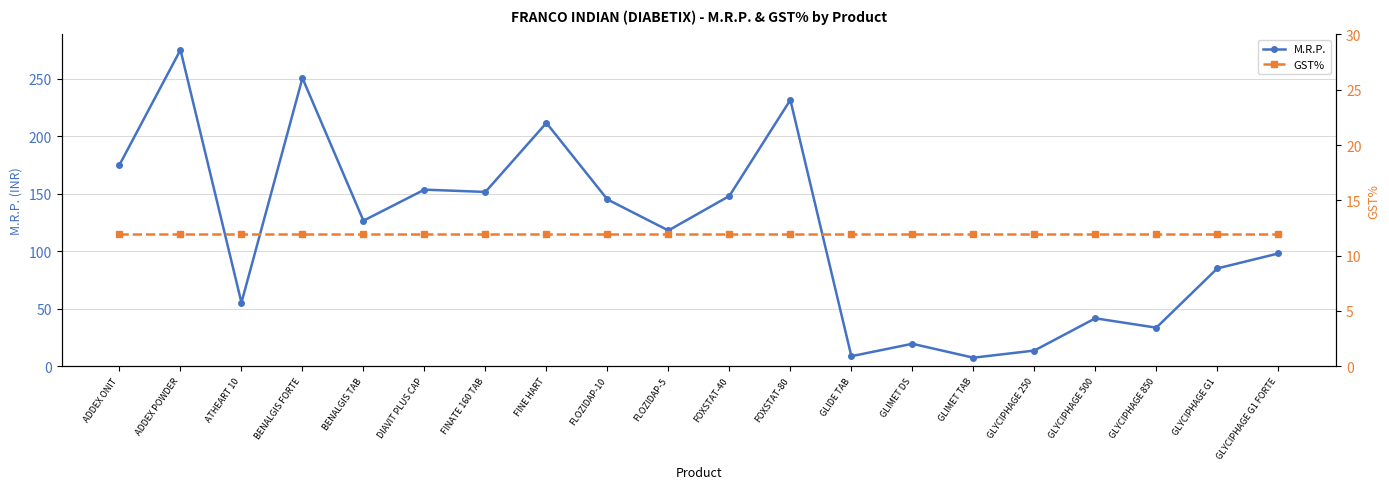

Reading left to right, what are all the values shown in this chart?

M.R.P.: ADDEX ONIT=175.0	ADDEX POWDER=275.0	ATHEART 10=55.2	BENALGIS FORTE=250.5	BENALGIS TAB=126.5	DIAVIT PLUS CAP=153.5	FINATE 160 TAB=151.5	FINE HART=211.5	FLOZIDAP-10=145.0	FLOZIDAP-5=118.0	FOXSTAT-40=148.0	FOXSTAT-80=231.5	GLIDE TAB=8.7	GLIMET DS=19.5	GLIMET TAB=7.4	GLYCIPHAGE 250=13.6	GLYCIPHAGE 500=41.6	GLYCIPHAGE 850=33.5	GLYCIPHAGE G1=85.0	GLYCIPHAGE G1 FORTE=98.0
GST%: ADDEX ONIT=12.0	ADDEX POWDER=12.0	ATHEART 10=12.0	BENALGIS FORTE=12.0	BENALGIS TAB=12.0	DIAVIT PLUS CAP=12.0	FINATE 160 TAB=12.0	FINE HART=12.0	FLOZIDAP-10=12.0	FLOZIDAP-5=12.0	FOXSTAT-40=12.0	FOXSTAT-80=12.0	GLIDE TAB=12.0	GLIMET DS=12.0	GLIMET TAB=12.0	GLYCIPHAGE 250=12.0	GLYCIPHAGE 500=12.0	GLYCIPHAGE 850=12.0	GLYCIPHAGE G1=12.0	GLYCIPHAGE G1 FORTE=12.0